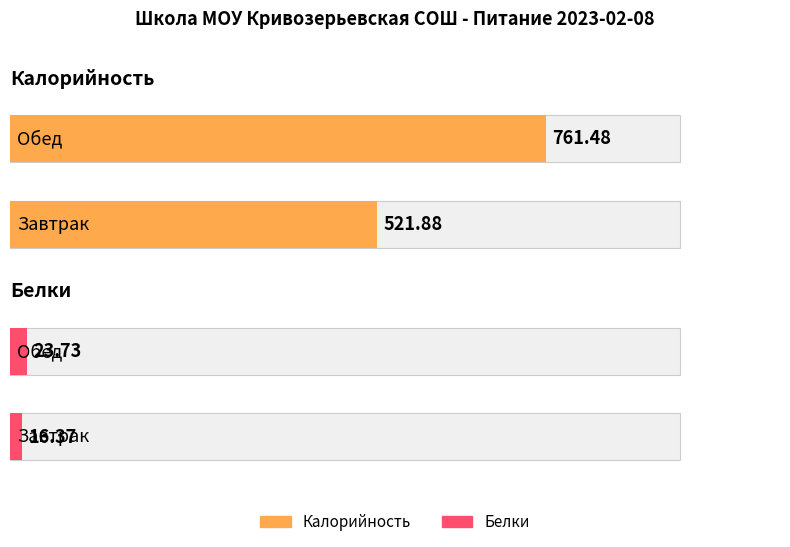

What is the value of the Калорийность bar at the 2nd from the left?

761.5